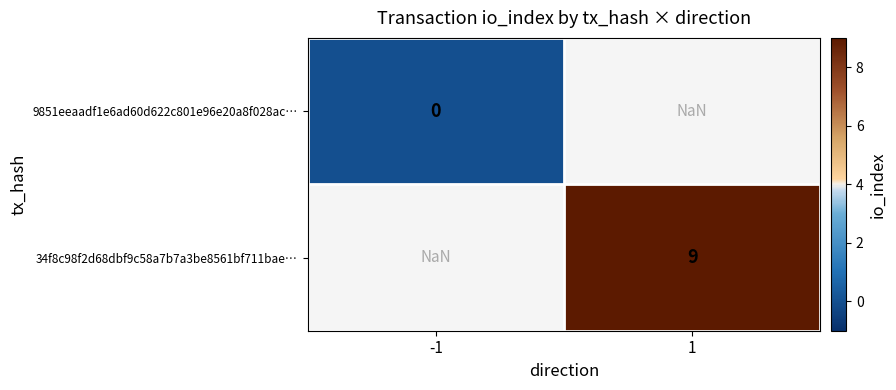

At how many categories does at least one series exceed 0?

1